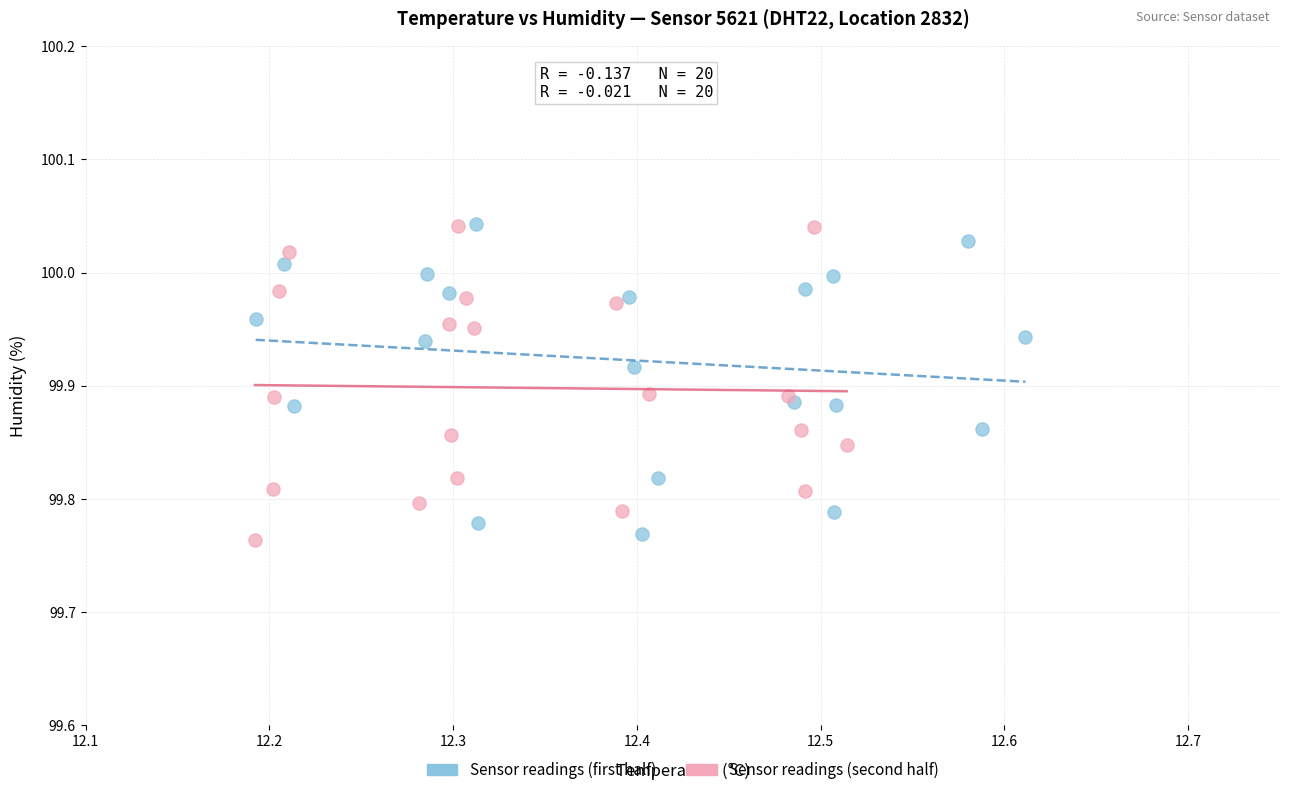

What are all the series names shown in the legend?

Sensor readings (first half), Sensor readings (second half)